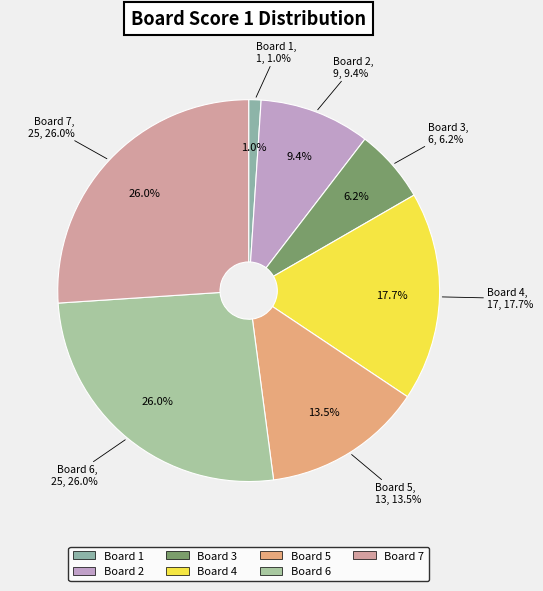

Is there any slice that represents more than half of the pie?

No